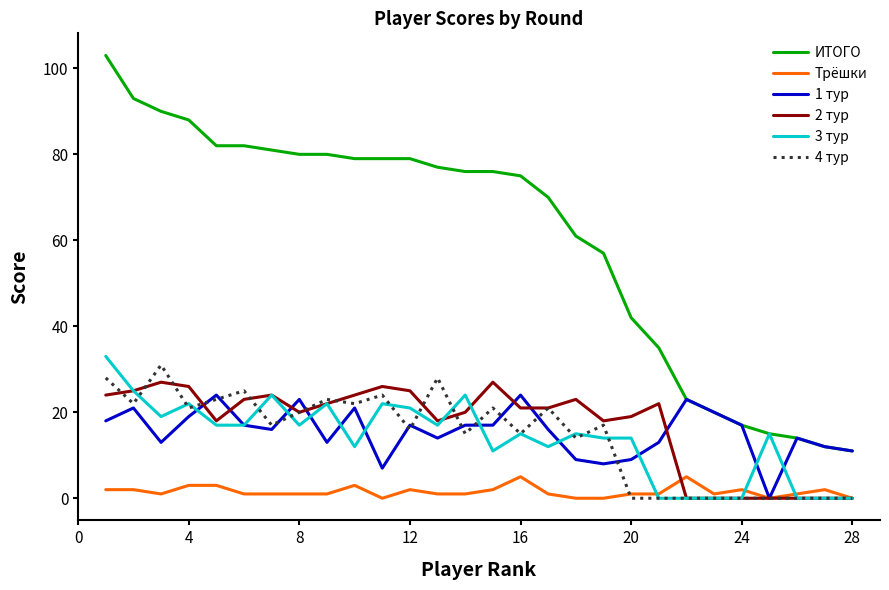

True or false: ИТОГО and 4 тур cross at least once.

False